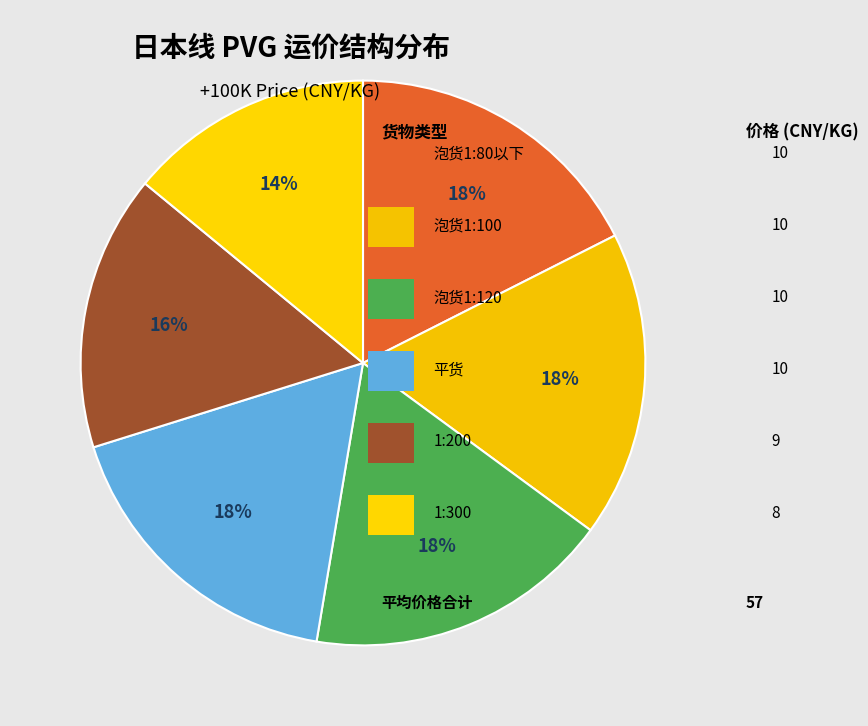

How many slices are in this pie chart?

6